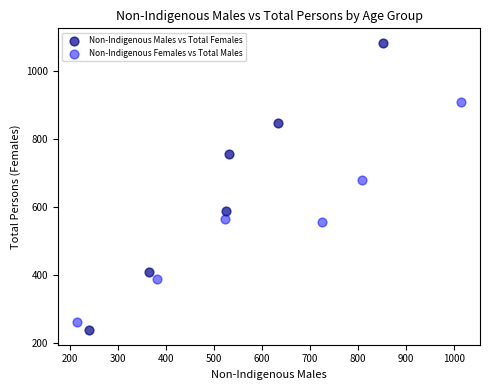

Which series contains the lowest Y value?

Non-Indigenous Males vs Total Females